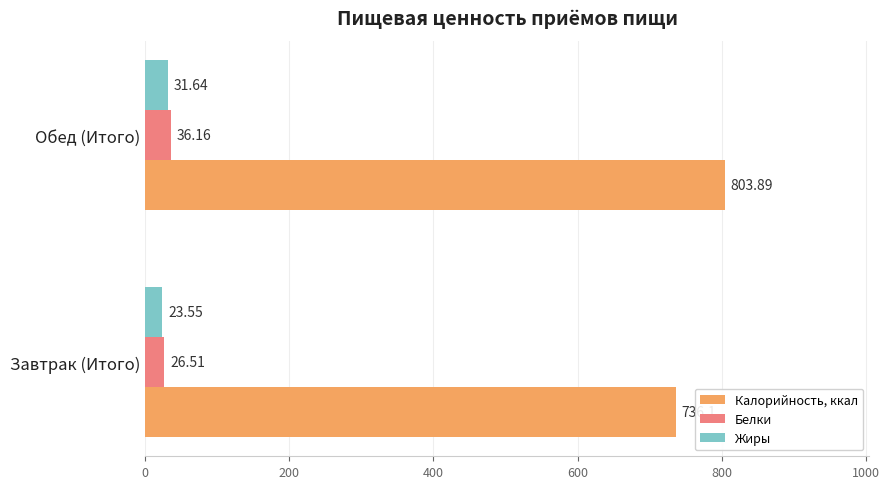

What are all the series names shown in the legend?

Калорийность, ккал, Белки, Жиры